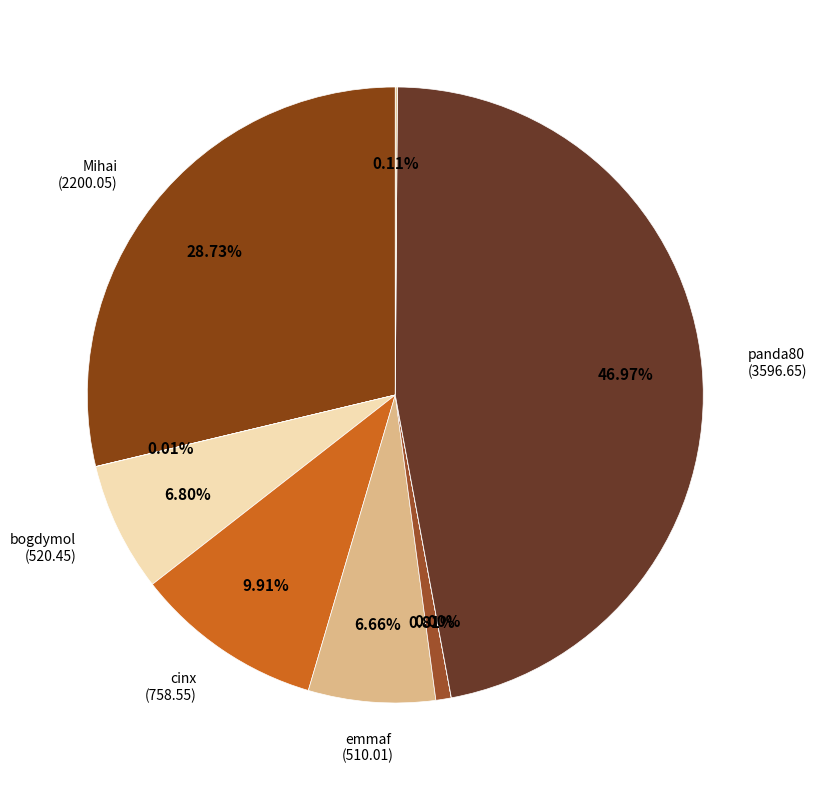

How many slices are in this pie chart?

9